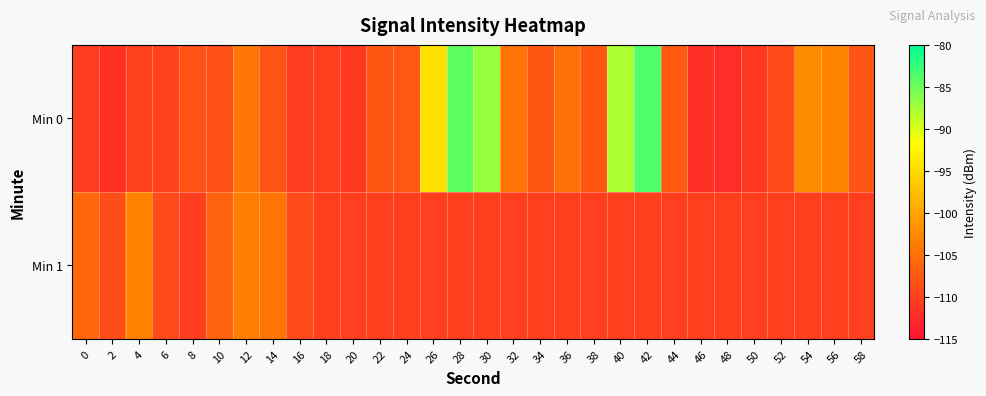

Reading left to right, transcribe all the data shown in this chart.

Min 0: 0=-110.4	2=-111.8	4=-110.2	6=-110.0	8=-108.3	10=-108.7	12=-104.2	14=-108.1	16=-110.6	18=-110.3	20=-111.0	22=-107.8	24=-107.6	26=-94.4	28=-84.3	30=-86.9	32=-104.5	34=-107.7	36=-104.9	38=-107.8	40=-87.9	42=-83.6	44=-107.4	46=-111.9	48=-112.4	50=-110.9	52=-108.9	54=-102.2	56=-103.0	58=-107.7
Min 1: 0=-105.8	2=-108.8	4=-103.2	6=-109.0	8=-110.5	10=-106.5	12=-103.5	14=-104.5	16=-109.1	18=-110.2	20=-110.2	22=-110.2	24=-110.2	26=-110.2	28=-110.2	30=-110.2	32=-110.2	34=-110.2	36=-110.2	38=-110.2	40=-110.2	42=-110.2	44=-110.2	46=-110.2	48=-110.2	50=-110.2	52=-110.2	54=-110.2	56=-110.2	58=-110.2